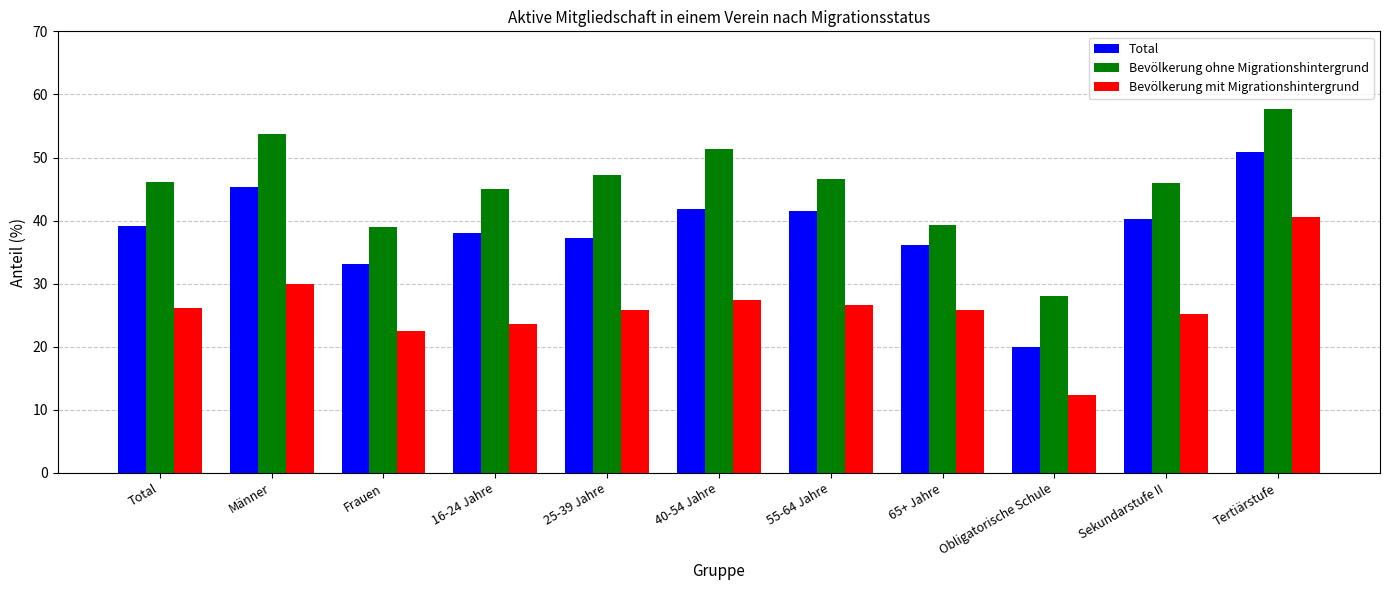

The Bevölkerung ohne Migrationshintergrund series shows 28.0 at Obligatorische Schule. True or false?

True